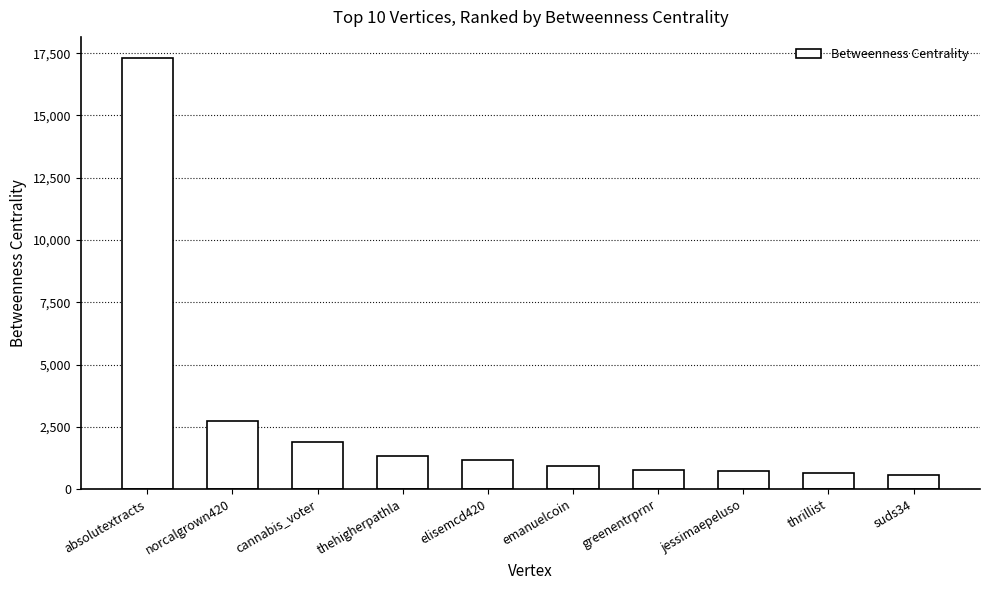

What is the smallest value displayed?

543.8